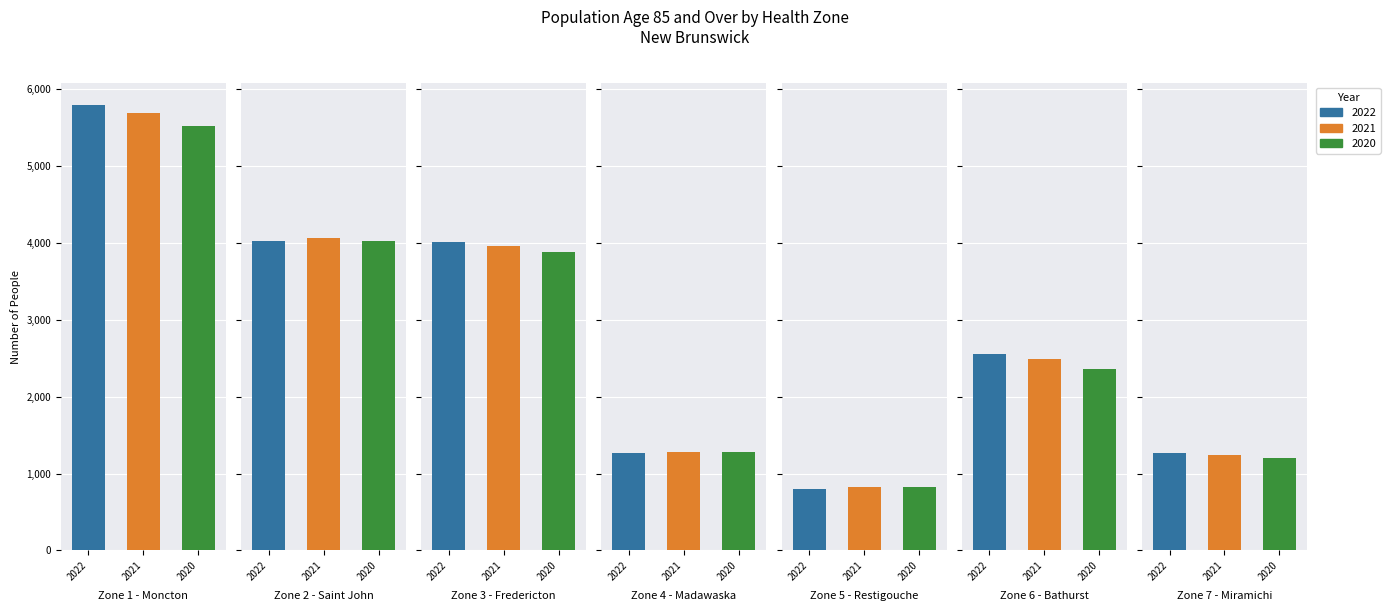

At which category does the chart reach its minimum across all series?

Zone 5 - Restigouche